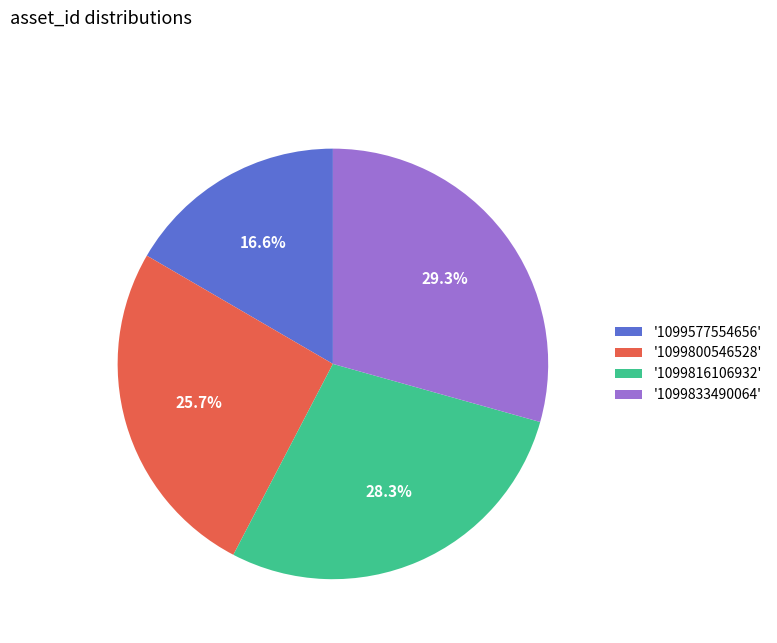

Approximately how many times larger is the value at '1099833490064' compared to '1099800546528'?

1.1